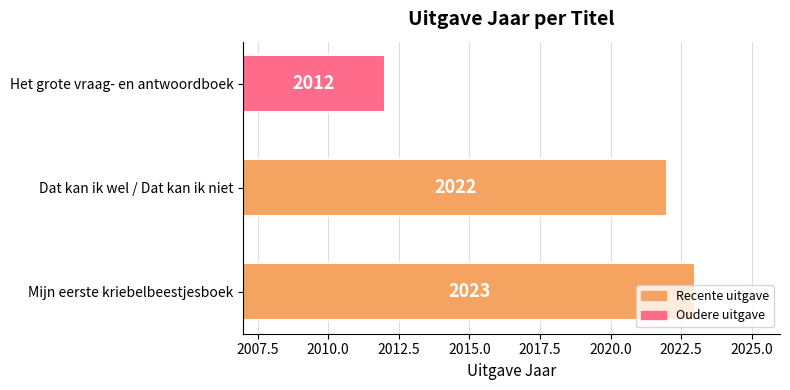

What is the approximate value at Mijn eerste kriebelbeestjesboek?

2023